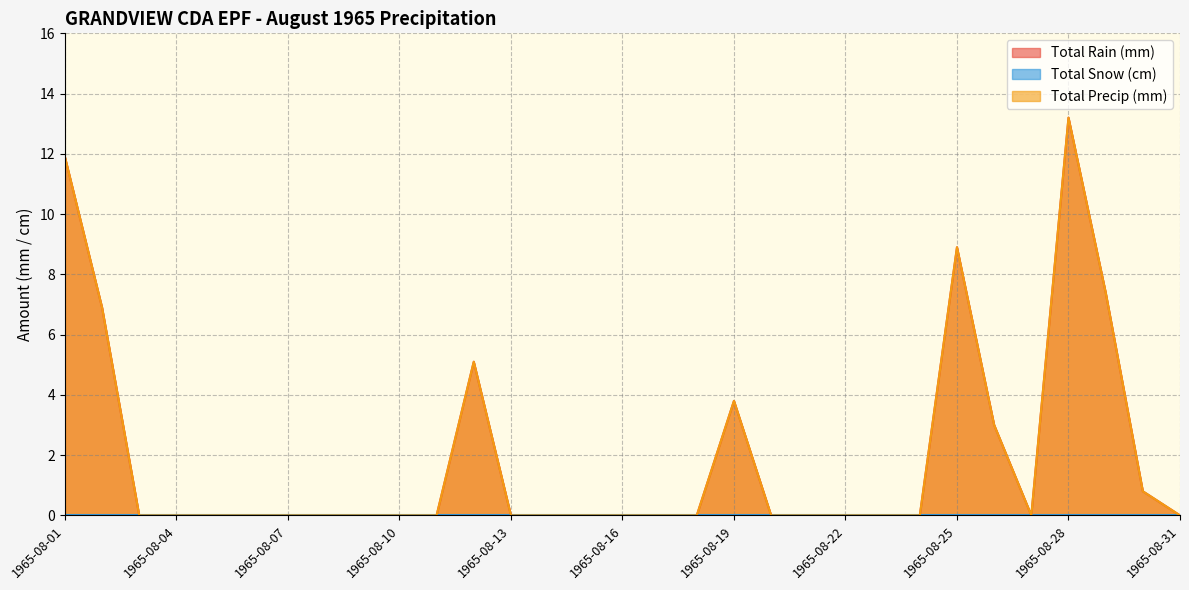

Read the Total Rain (mm) value at 1965-08-28.

13.2